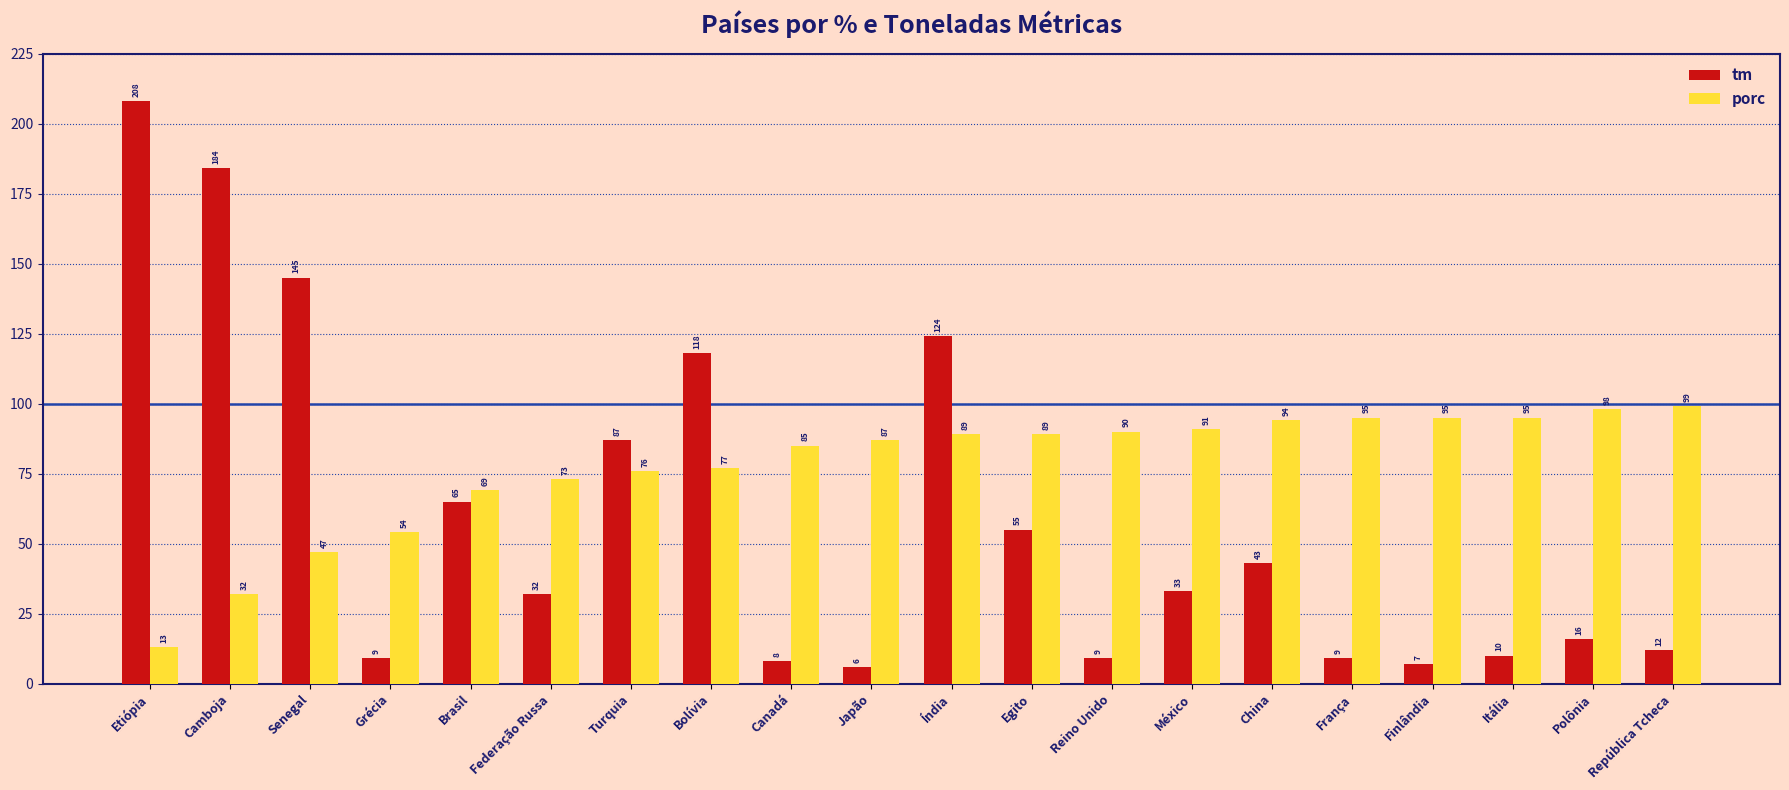

The value of porc at Finlândia is 151. True or false?

False